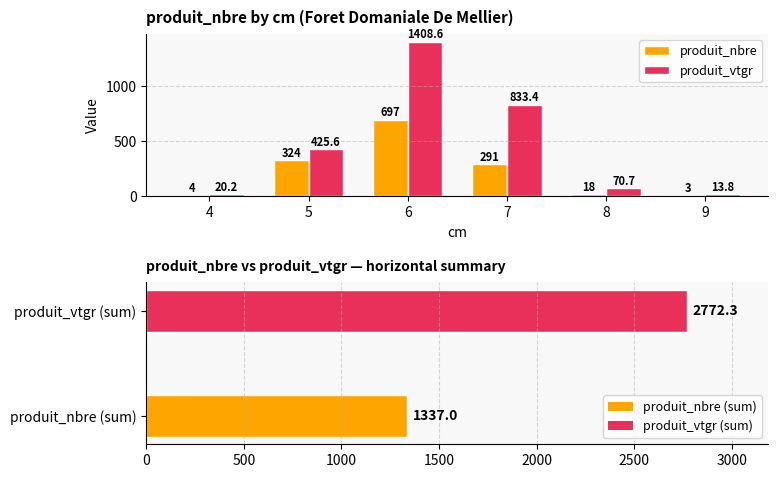

What are all the series names shown in the legend?

produit_nbre, produit_vtgr